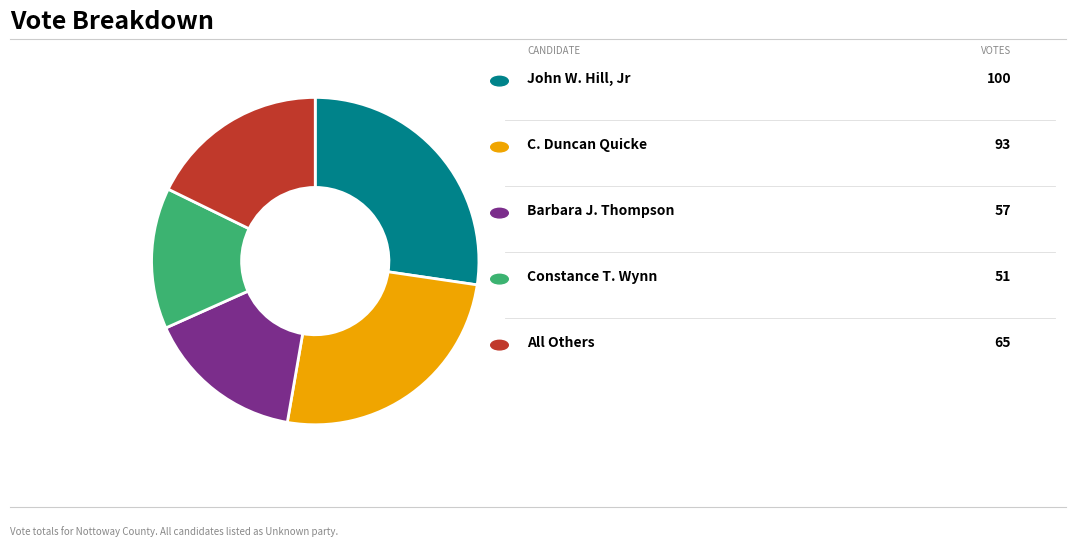

Does any single category account for the majority?

No